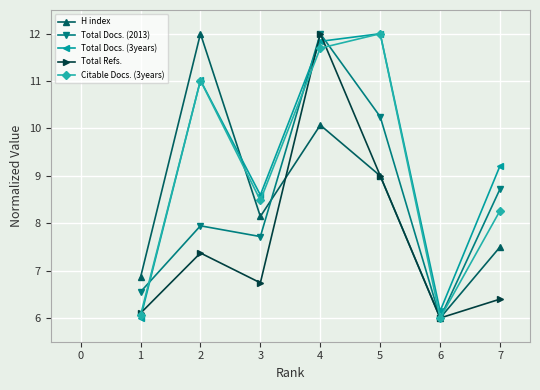

What is the difference between the second highest and second lowest values in the Total Docs. (3years) series?

5.7